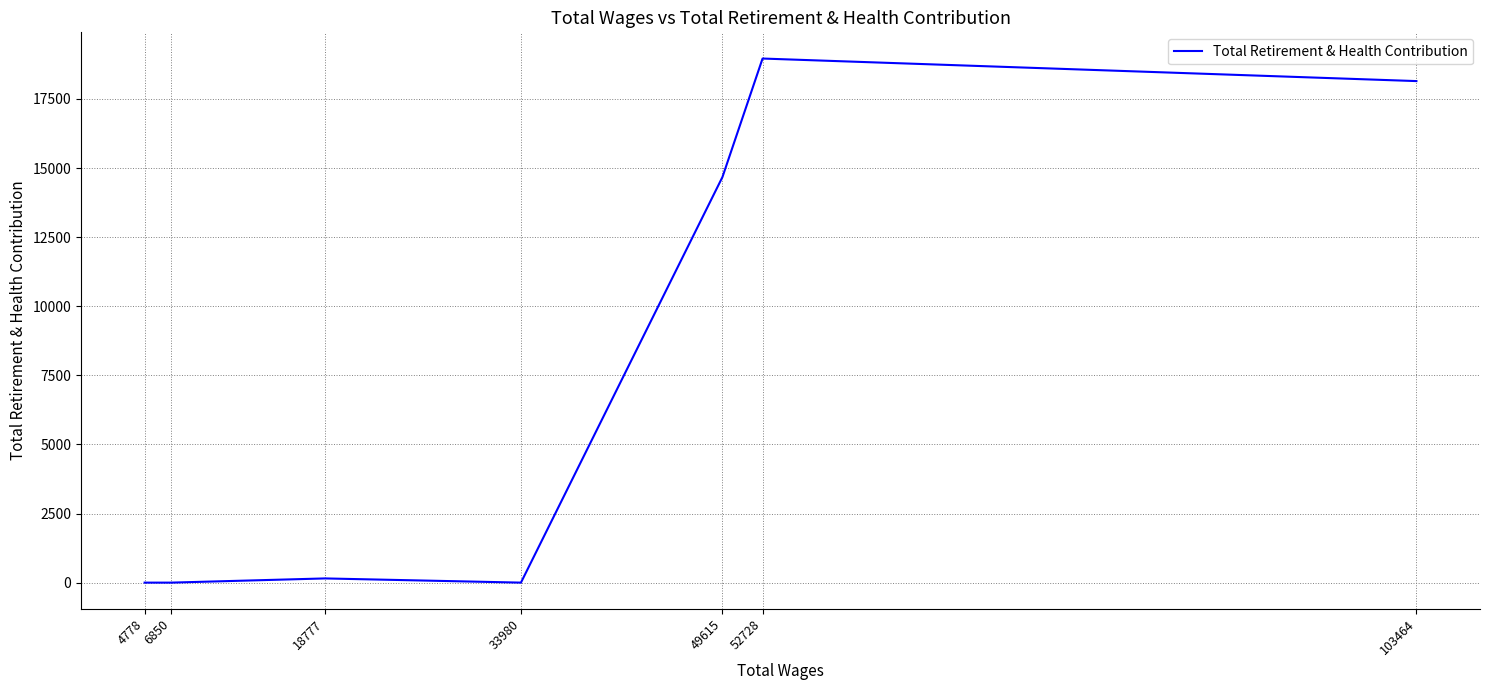

How many data points are less than 152?

3